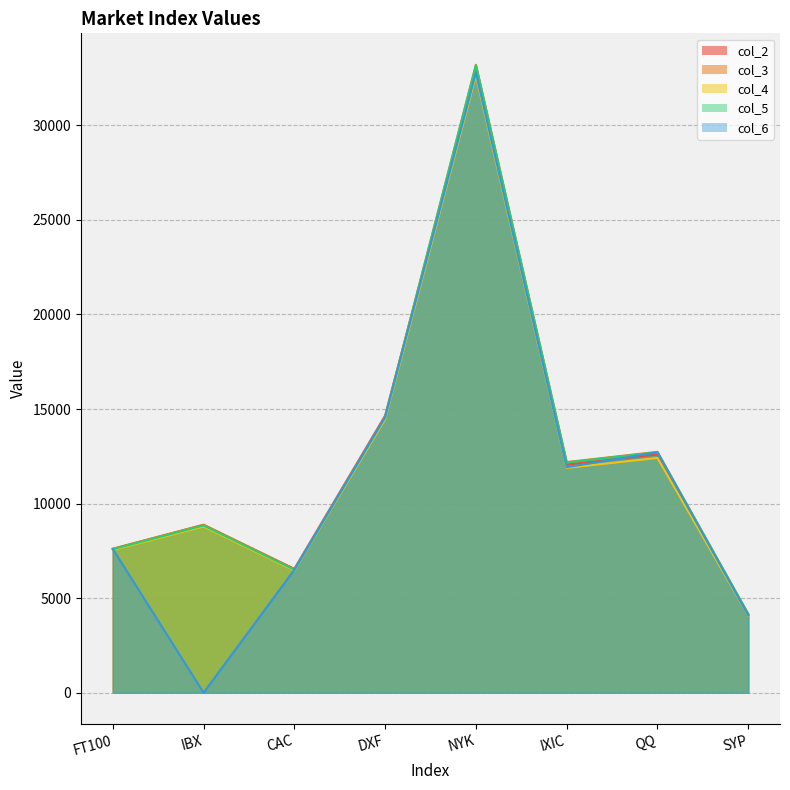

What is the approximate value of col_6 at NYK?

32783.0